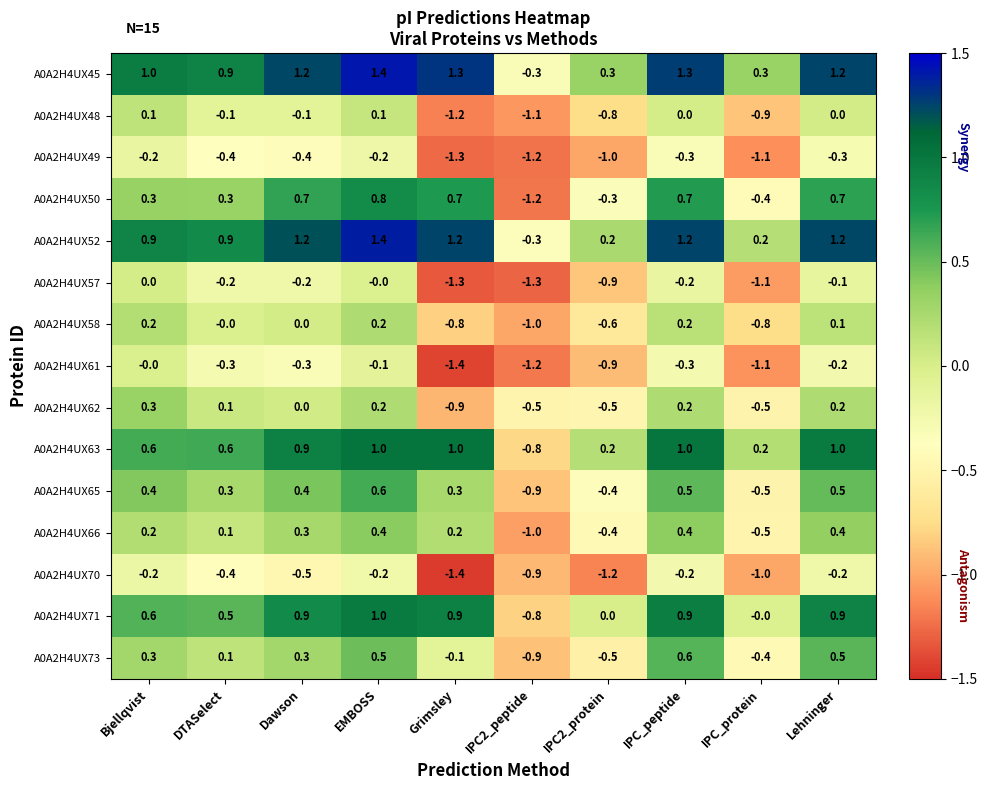

Count the A0A2H4UX65 values in the range 0 to 1.

7